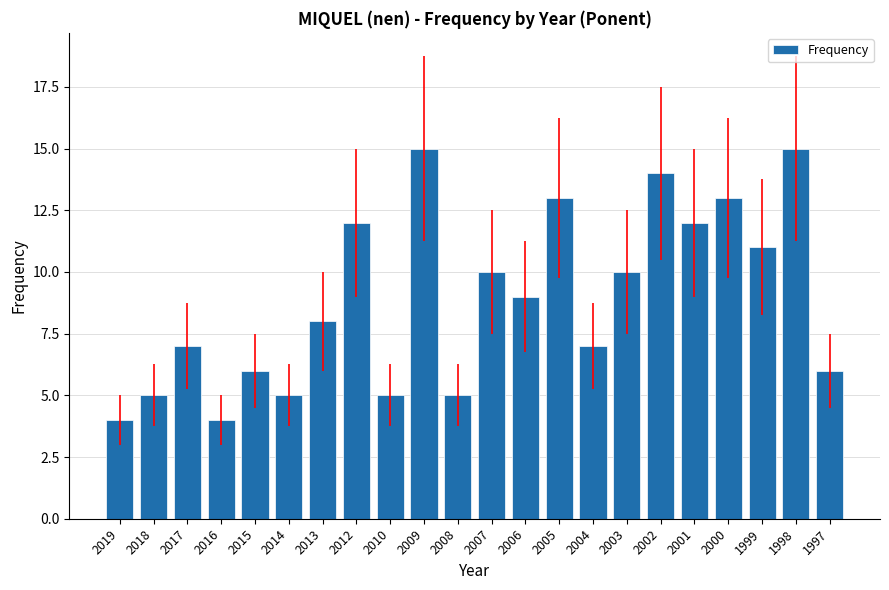

What is the difference between the second highest and minimum values?

11